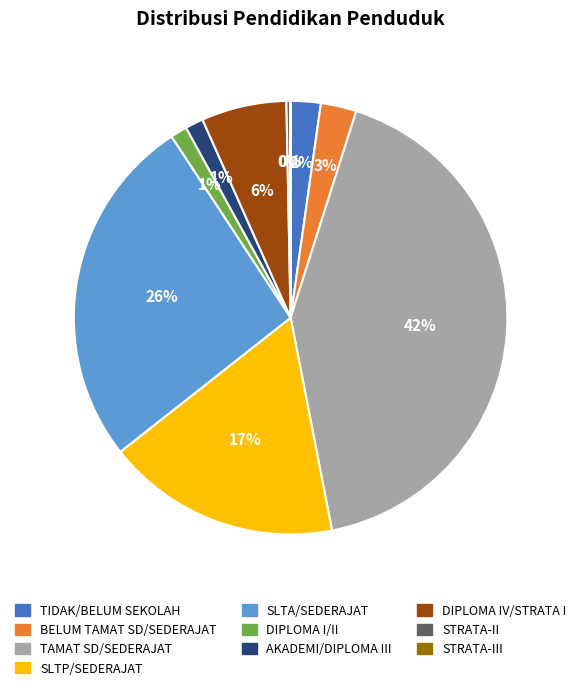

To the nearest percent, what percentage of the pie is AKADEMI/DIPLOMA III?

1%